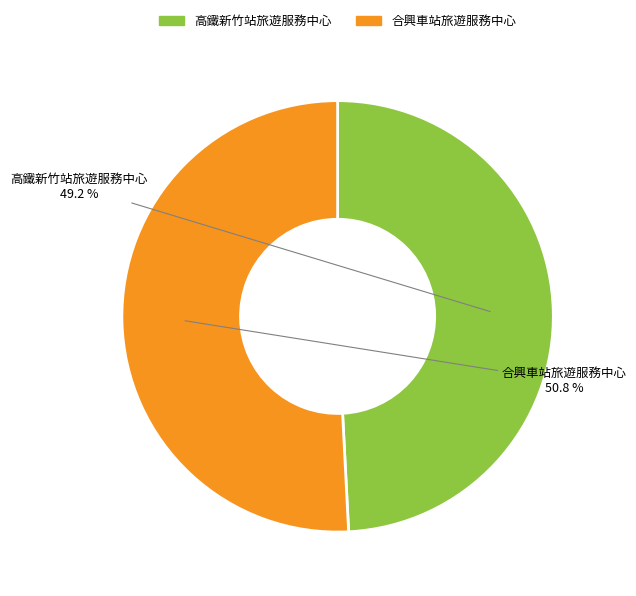

Do 合興車站旅遊服務中心 and 高鐵新竹站旅遊服務中心 together represent more than half of the pie?

Yes